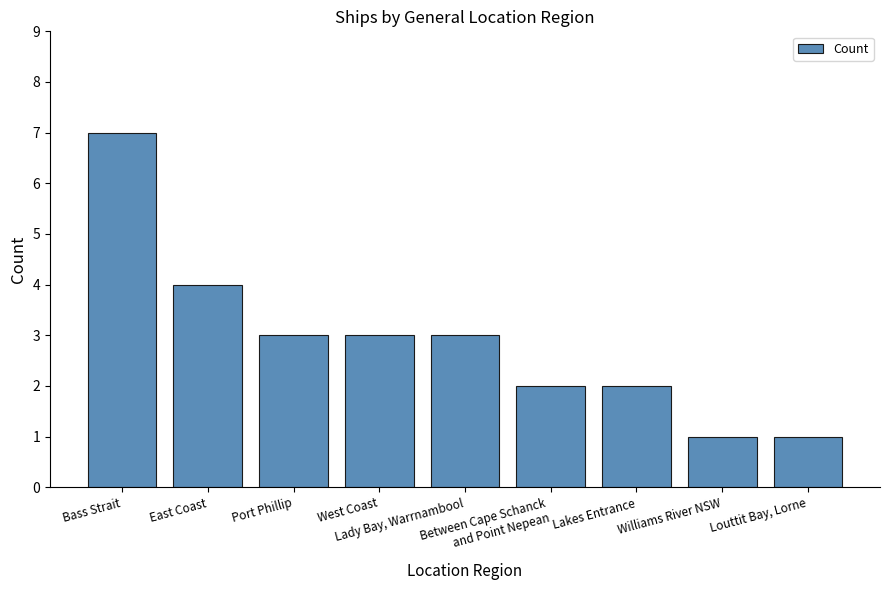

What is the change in value from West Coast to Between Cape Schanck
and Point Nepean?

-1